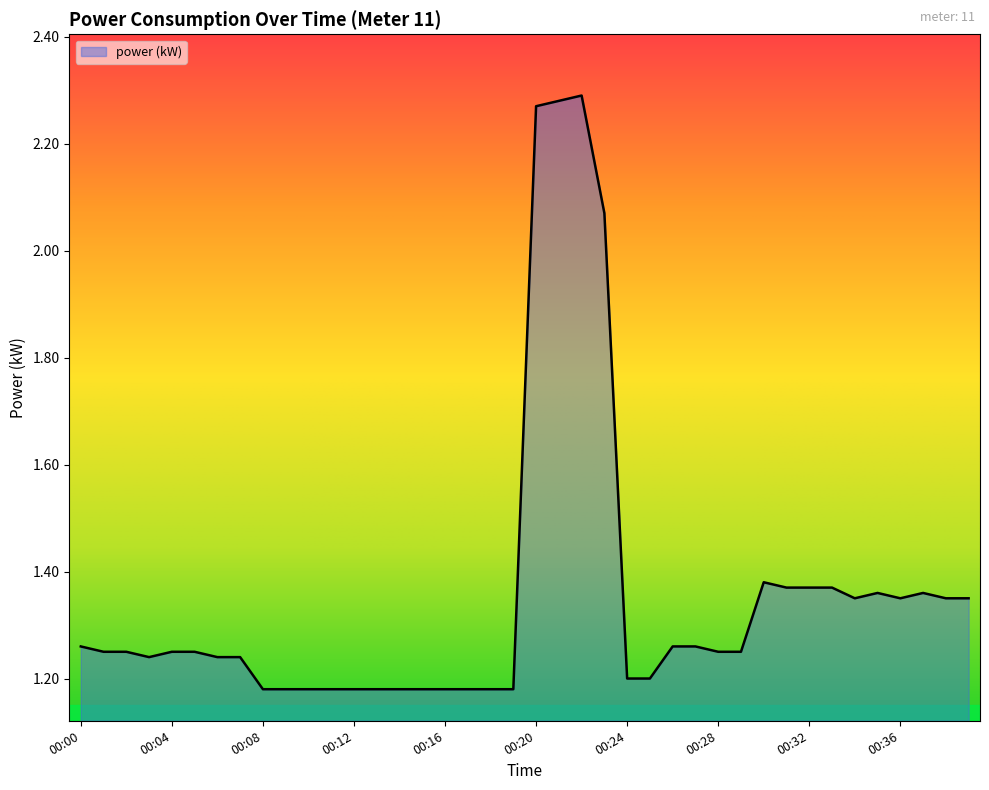

What is the approximate value at 00:11?

1.2